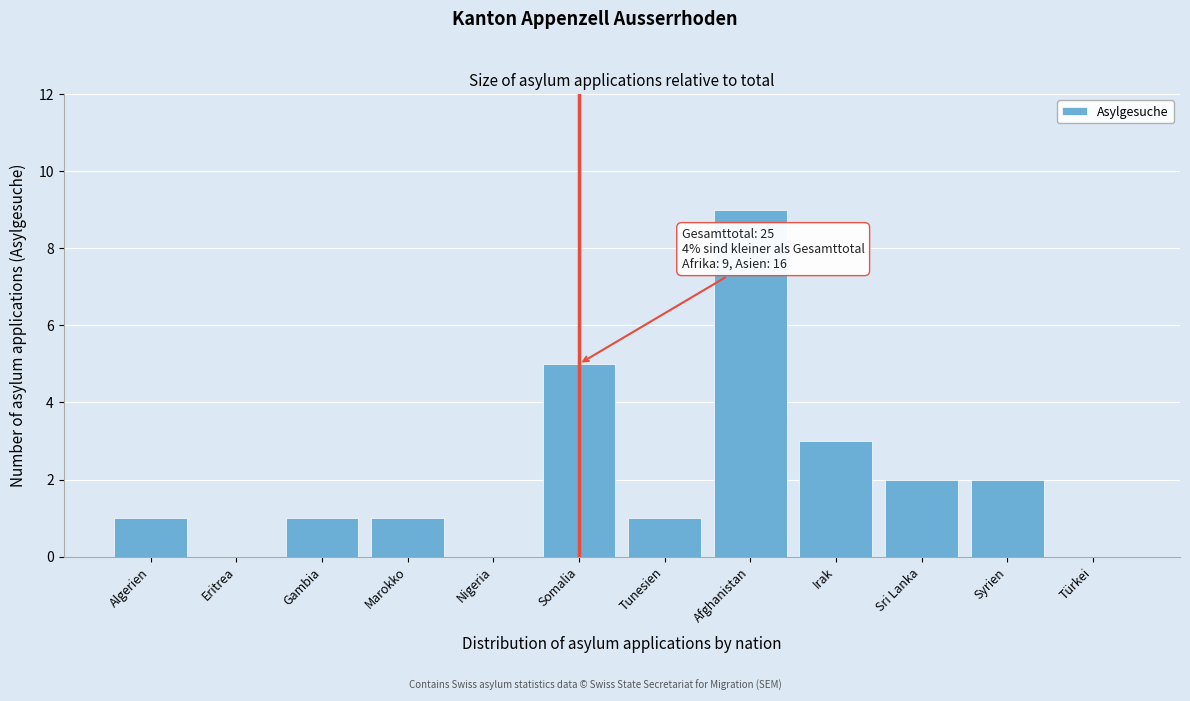

Reading right to left, transcribe all the data shown in this chart.

Türkei=0	Syrien=2	Sri Lanka=2	Irak=3	Afghanistan=9	Tunesien=1	Somalia=5	Nigeria=0	Marokko=1	Gambia=1	Eritrea=0	Algerien=1